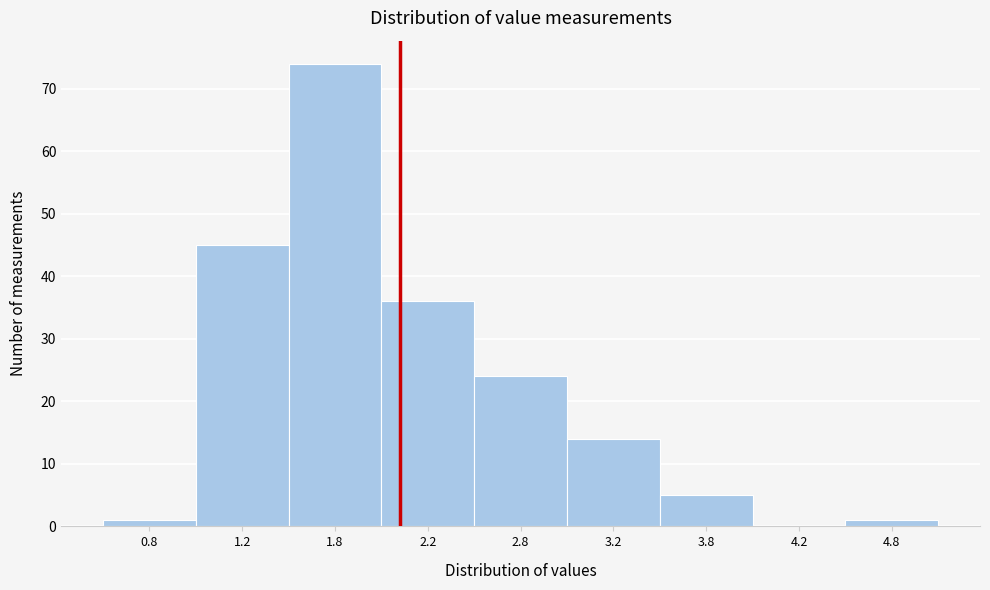

Reading right to left, list all the values displayed in this chart.

4.8=1	4.2=0	3.8=5	3.2=14	2.8=24	2.2=36	1.8=74	1.2=45	0.8=1